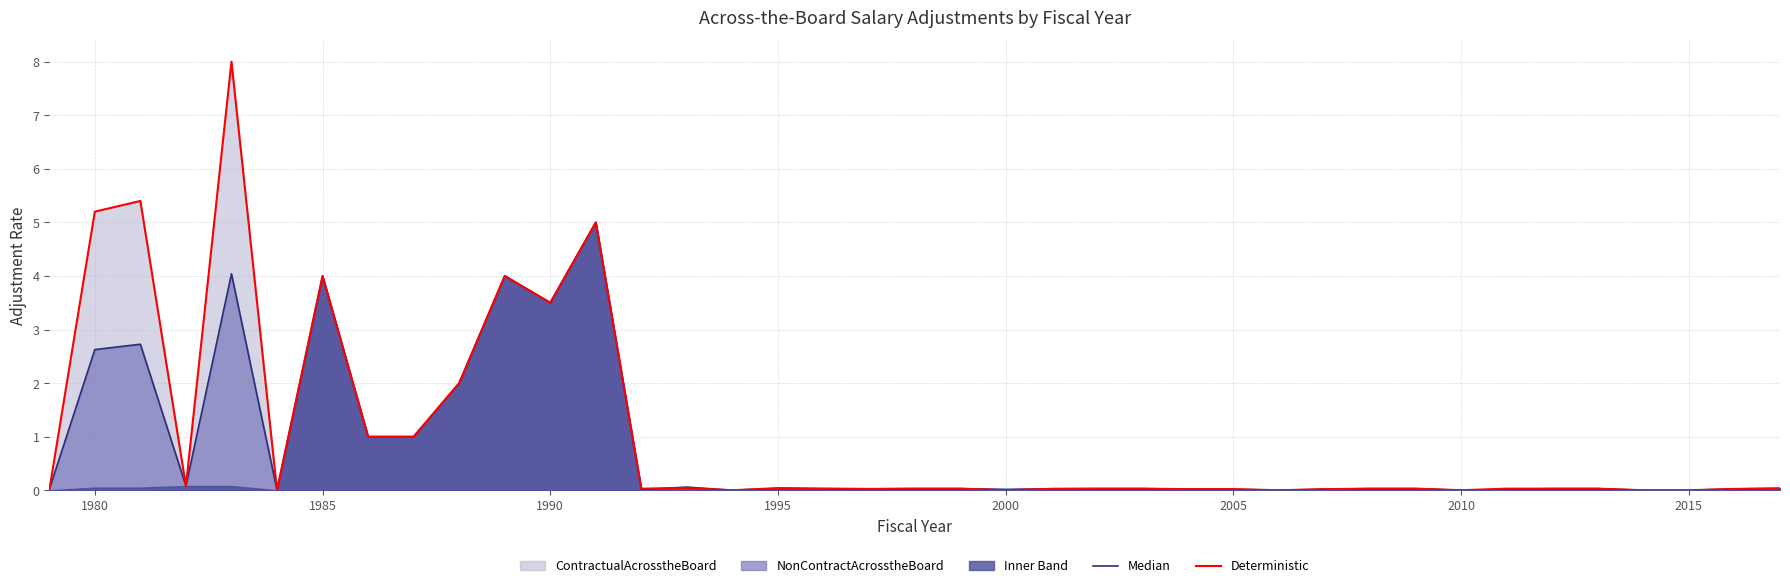

Is it true that Deterministic equals 1.1 at 1980?

False